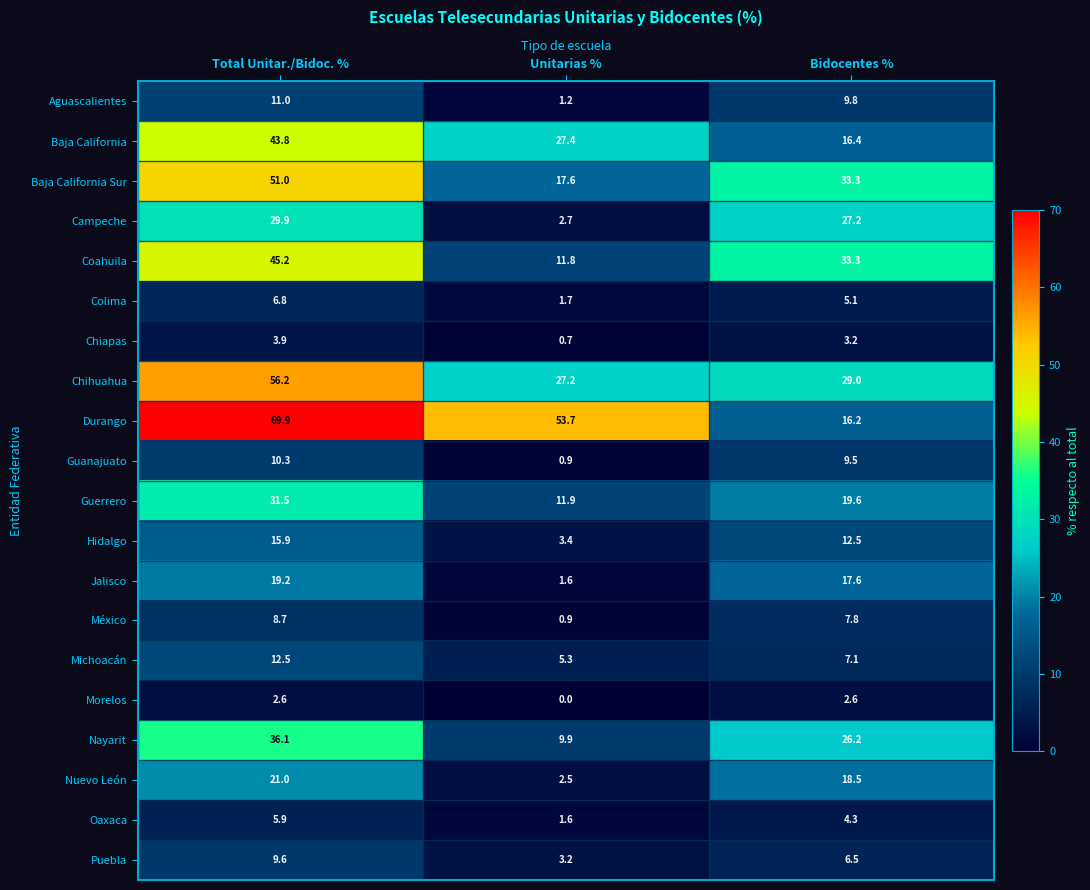

What is the difference between the maximum and second lowest values in the Durango series?

16.2